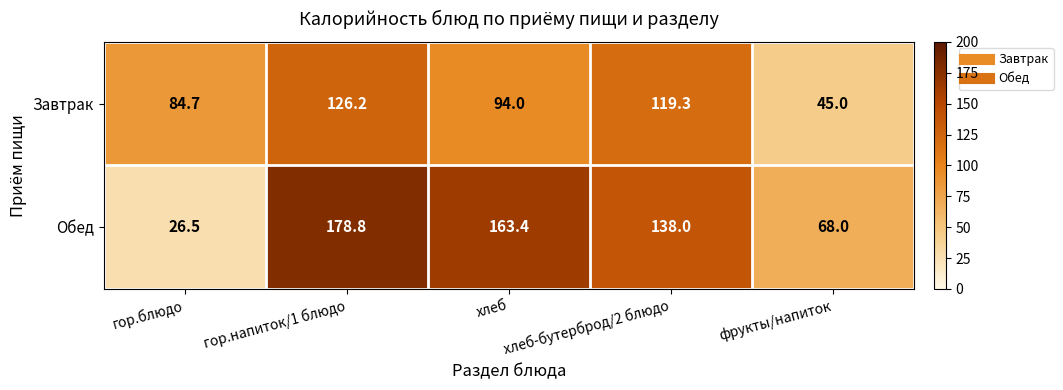

What is the difference between the maximum and second lowest values in the Завтрак series?

41.5